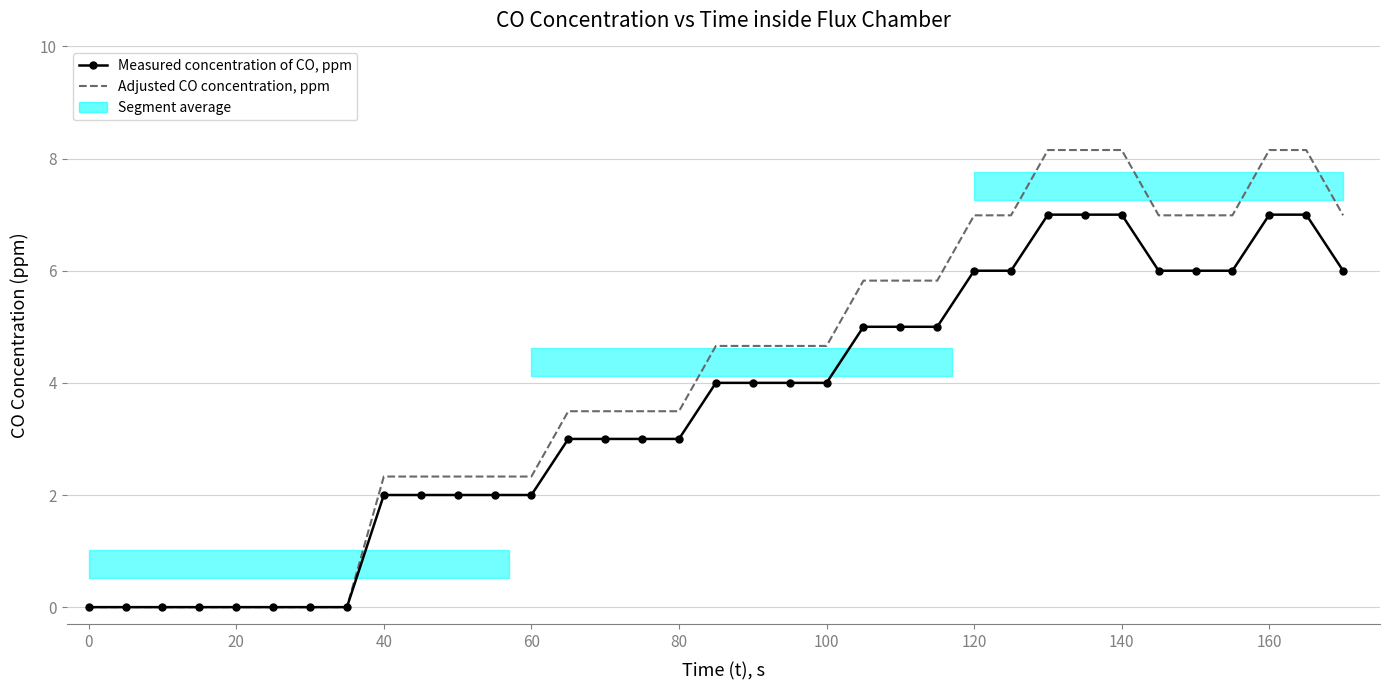

Count the number of data series in this chart.

2